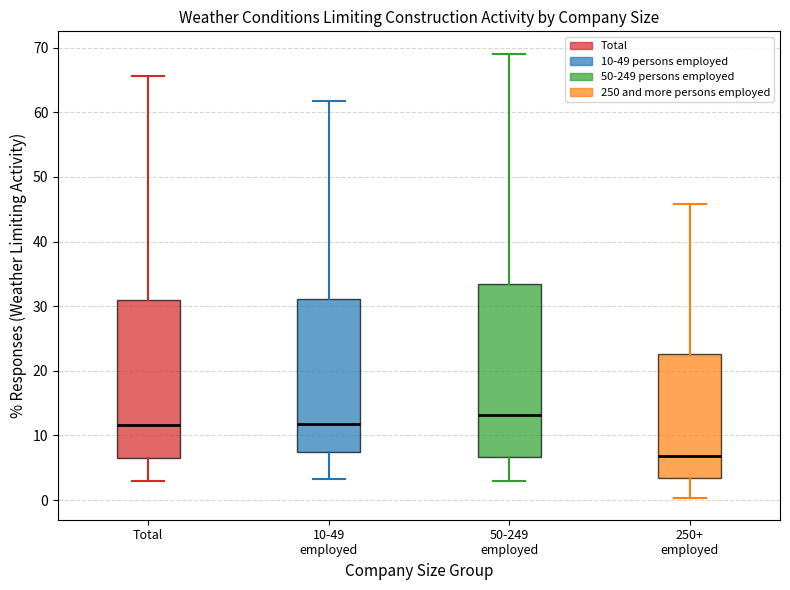

Where is the upper edge of the box for 10-49 employed on the y-axis? The values are not printed on the chart, so give them approximately, as read against the axis.

31